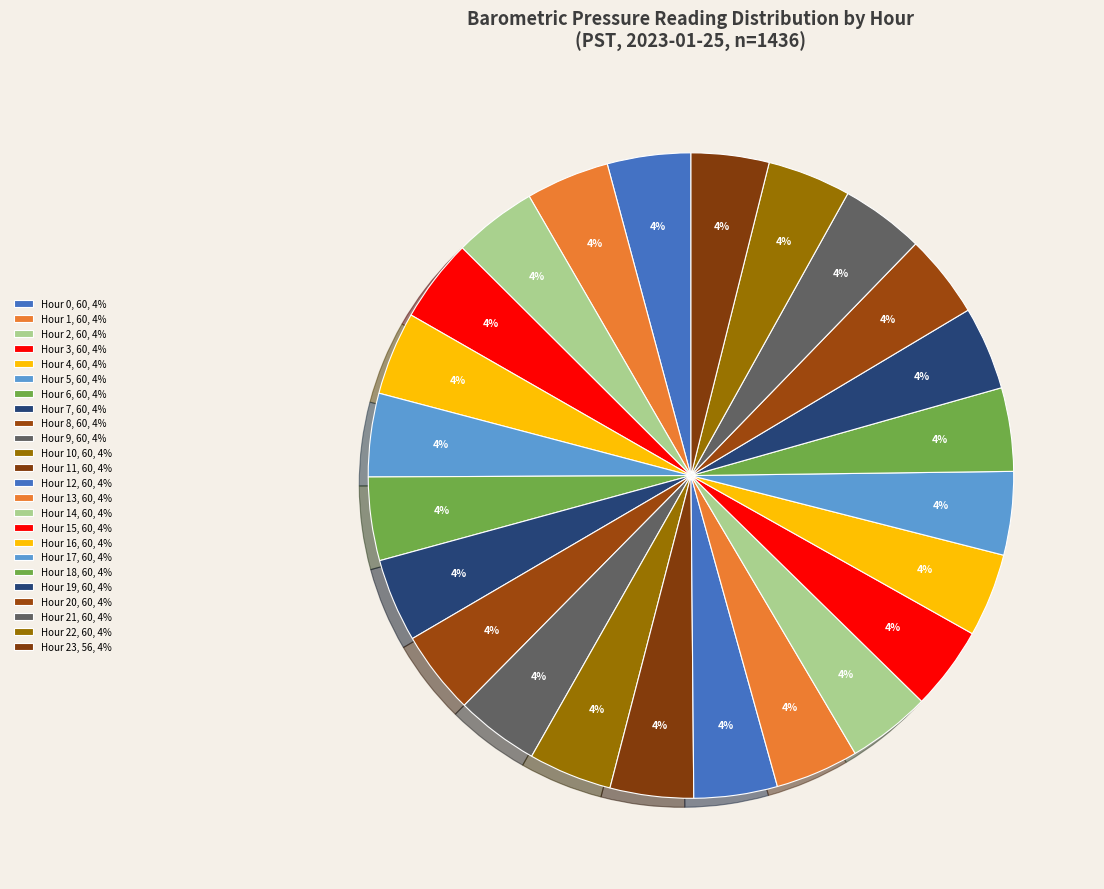

How many slices are in this pie chart?

24